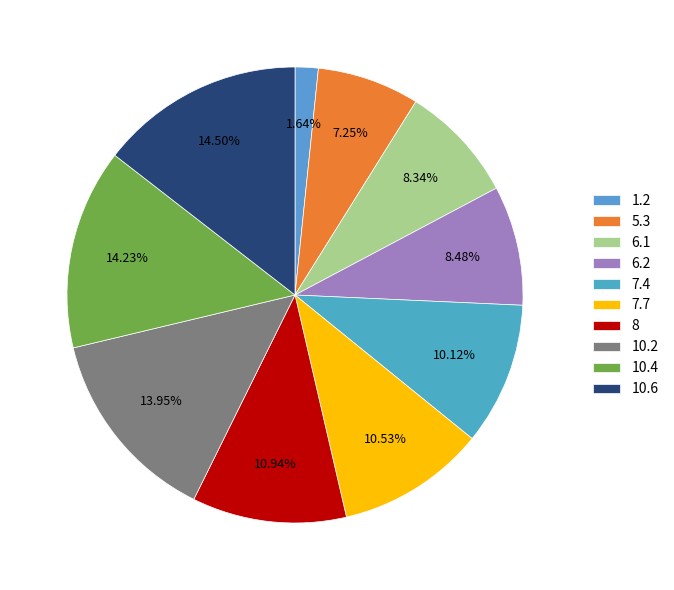

How many slices are in this pie chart?

10